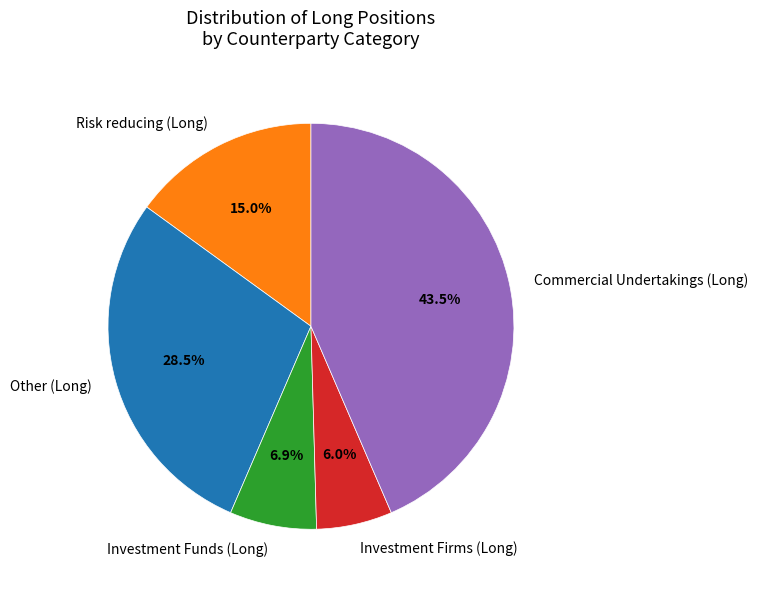

Which slice is the largest?

Commercial Undertakings (Long)